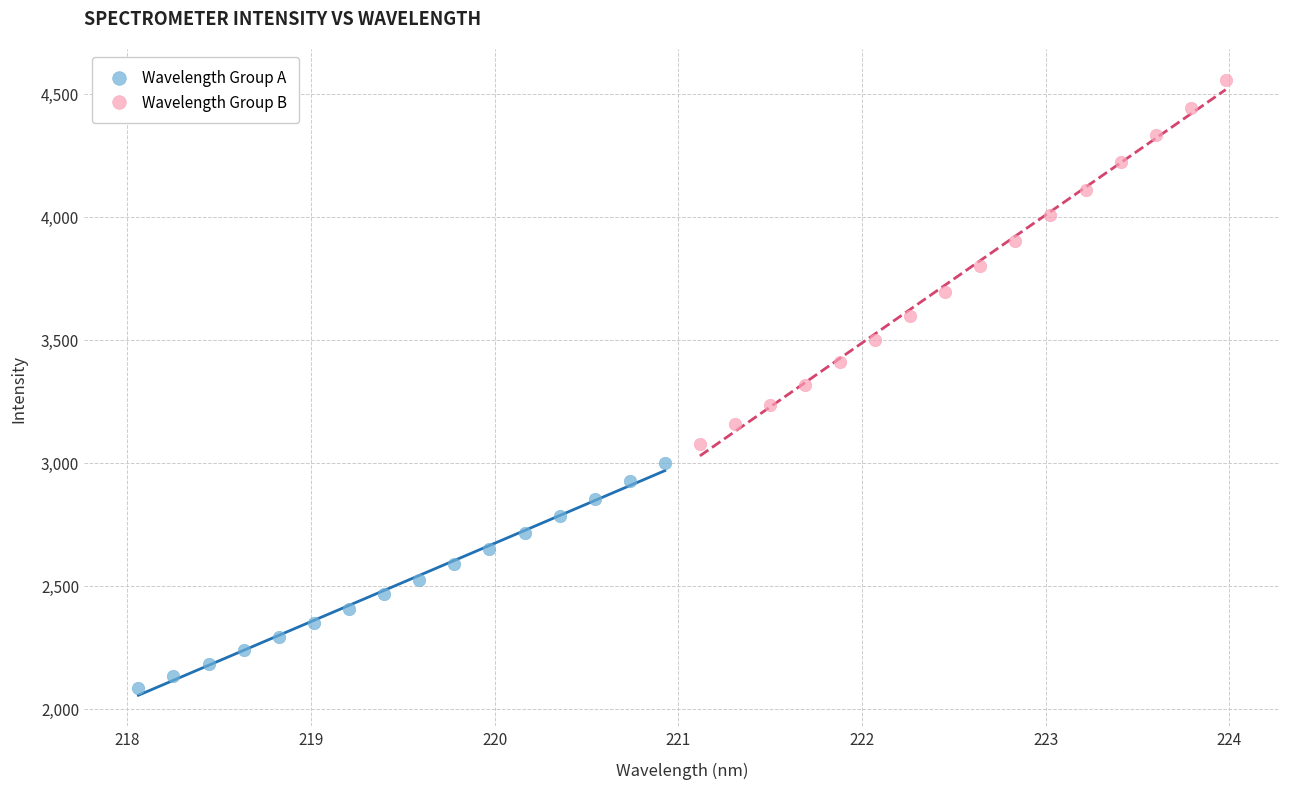

Which series has the largest Y range (max minus min)?

Wavelength Group B